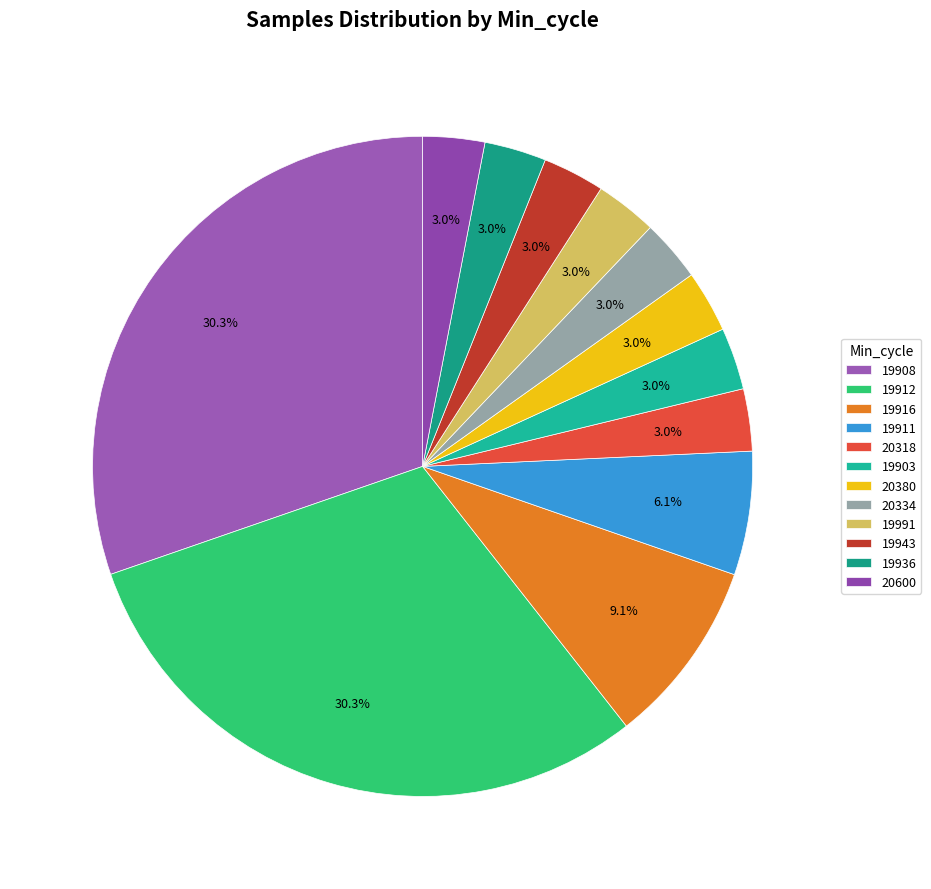

How many slices are in this pie chart?

12